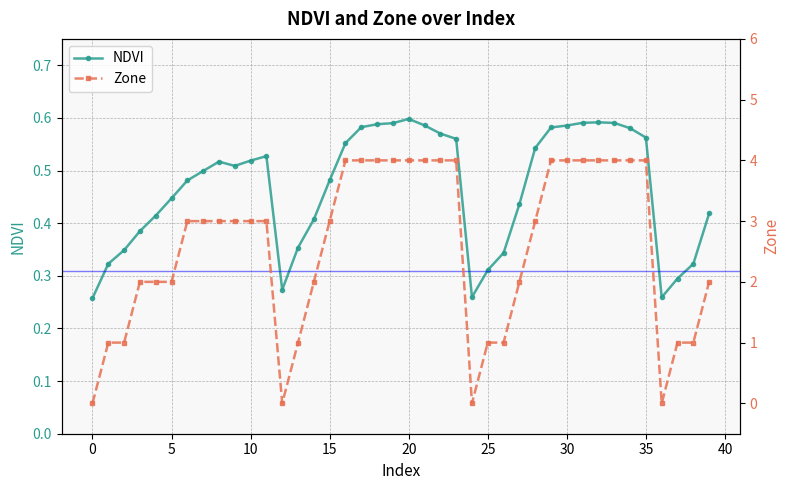

Count the number of data series in this chart.

2